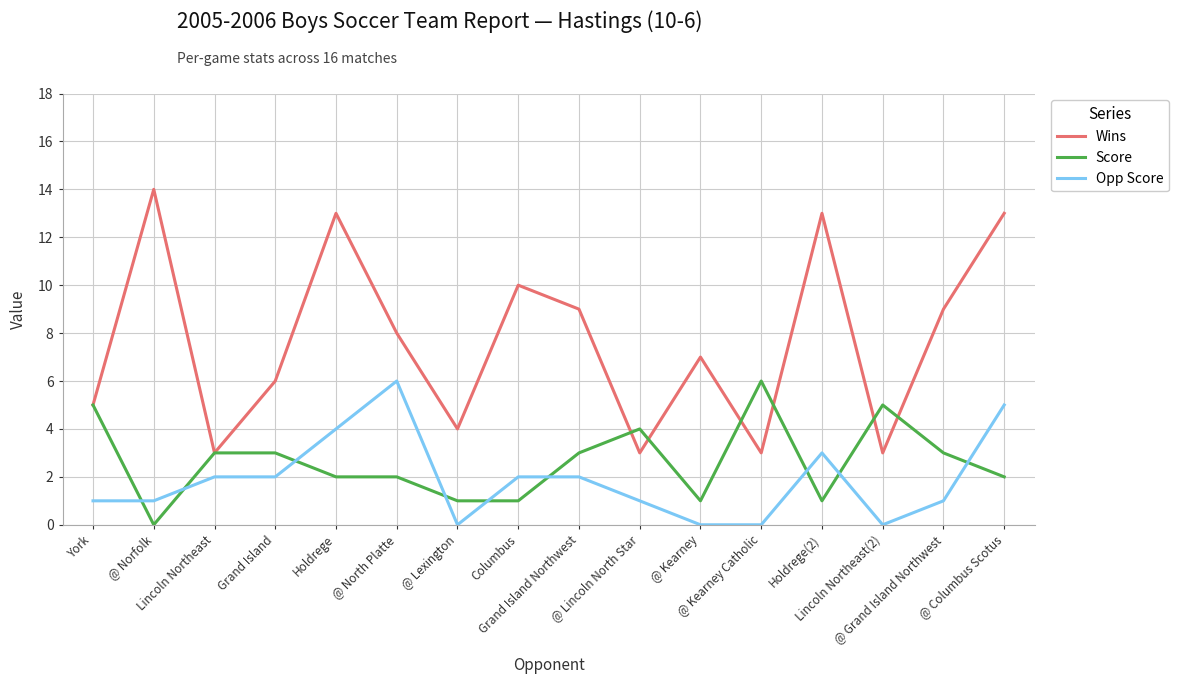

True or false: Wins and Opp Score intersect in this chart.

False